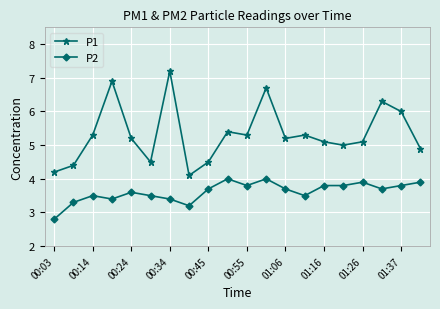

What is the value of the P1 point at the 17th from the left?

5.1